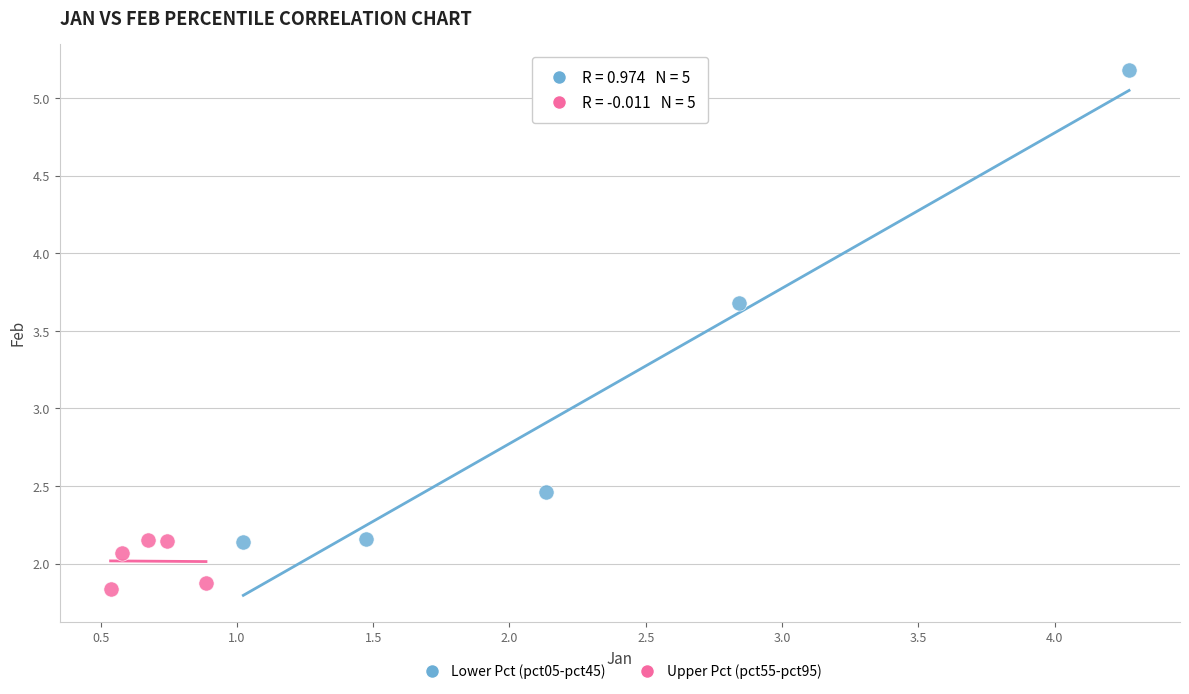

Which series has the widest spread of Y values?

Lower Pct (pct05-pct45)